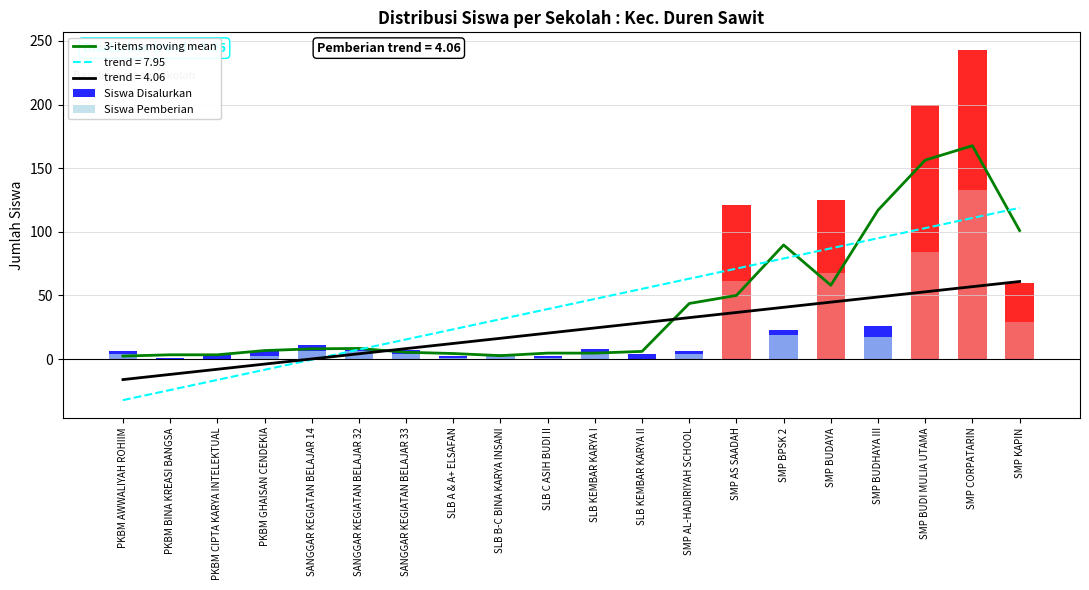

True or false: Siswa Disalurkan has a value of 4.0 at SLB KEMBAR KARYA II.

True